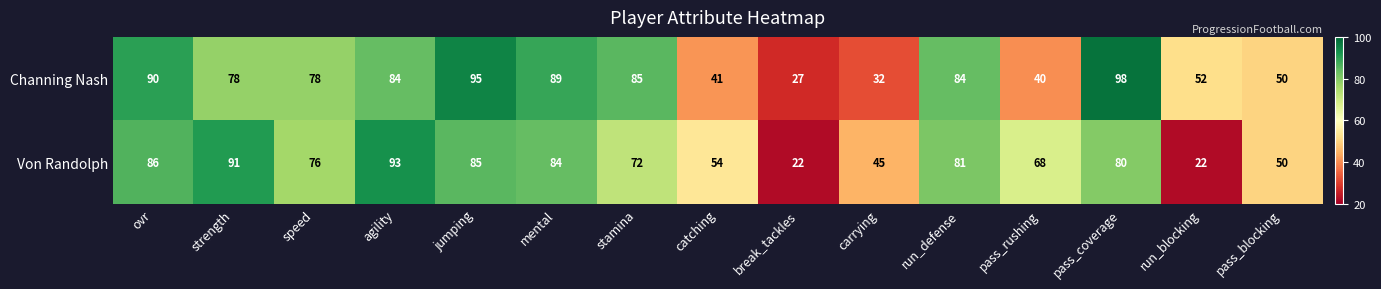

What is the maximum value shown in the chart?

98